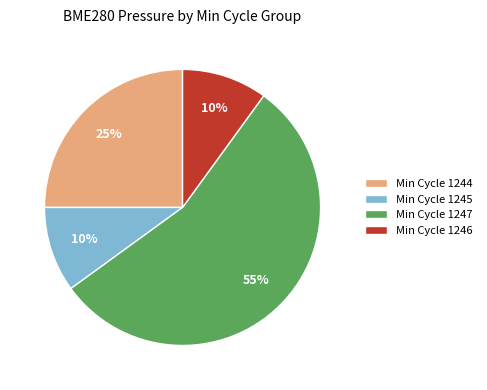

Count the number of slices in the pie.

4